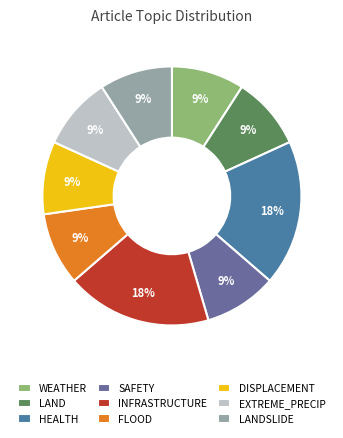

To the nearest percent, what portion does HEALTH represent?

18%